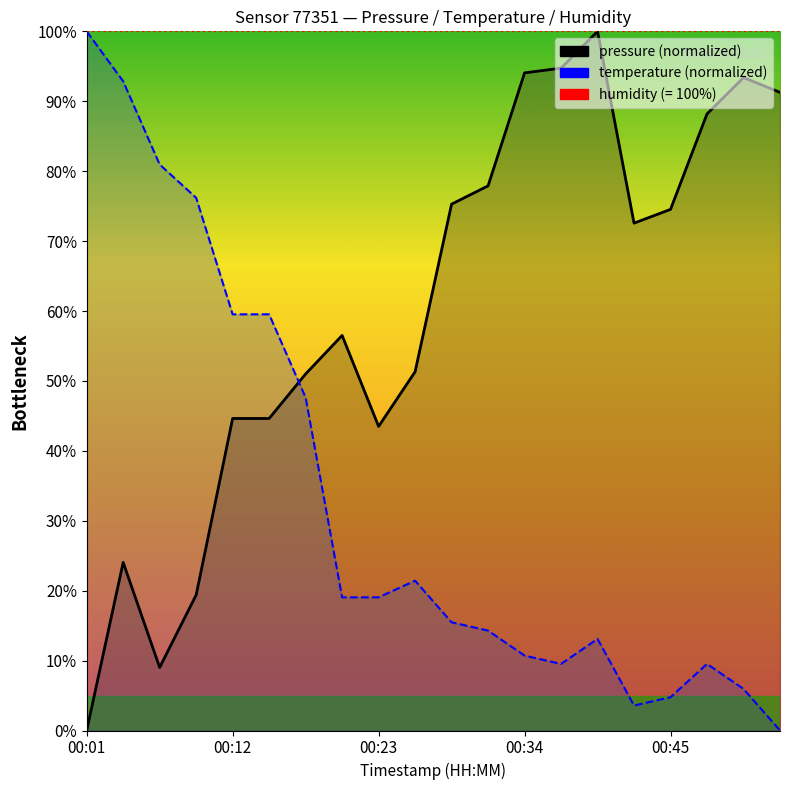

Rank the series by their maximum value, from highest to lowest.

pressure, temperature, humidity